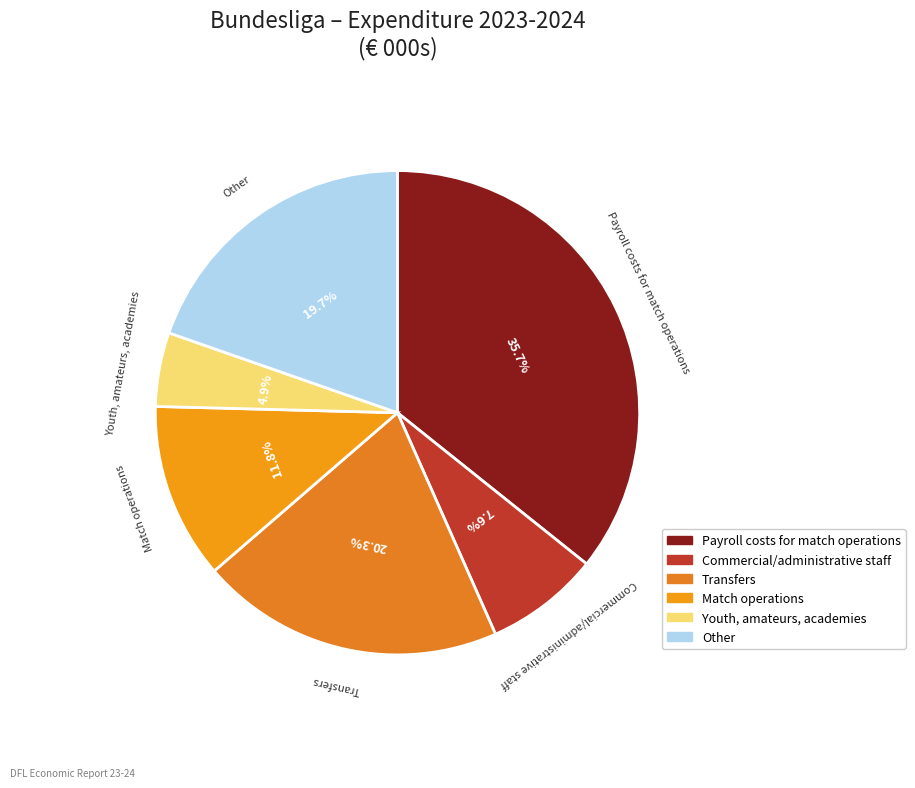

Is it true that Commercial/administrative staff is 8% of the pie?

True